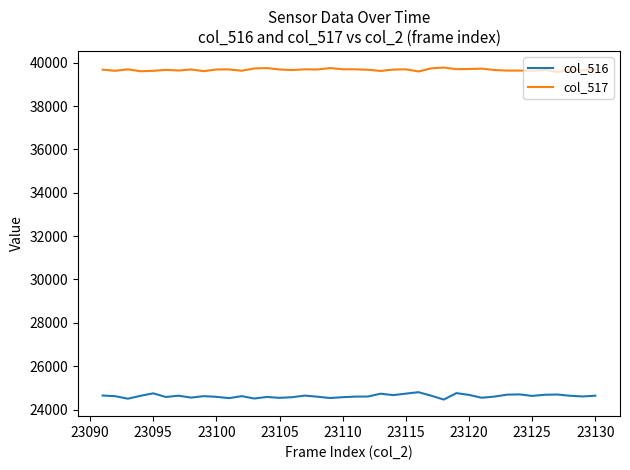

Rank the series by their maximum value, from highest to lowest.

col_517, col_516